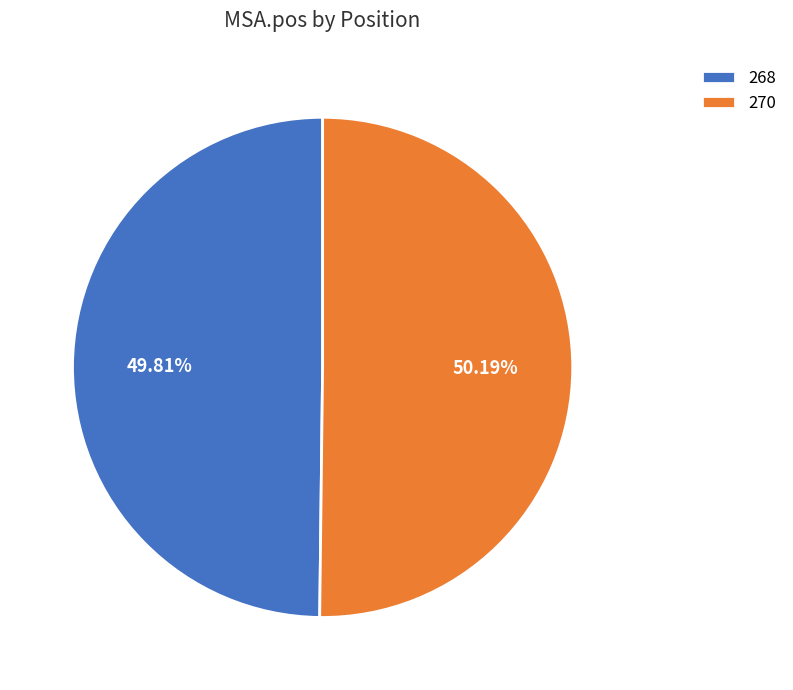

Count the number of slices in the pie.

2